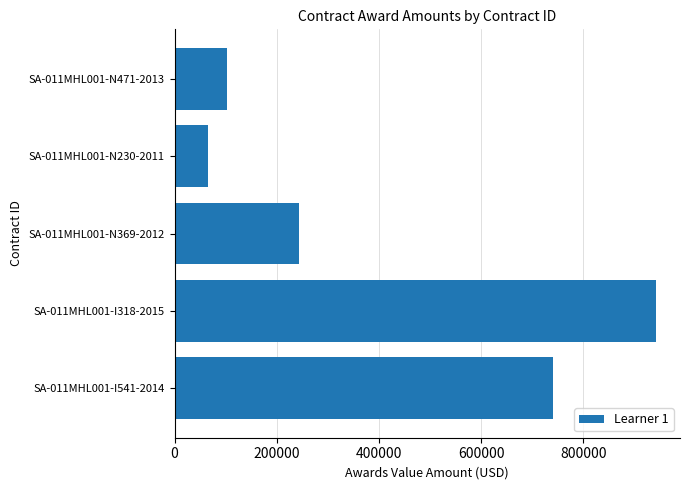

What is the sum of all values?

2095499